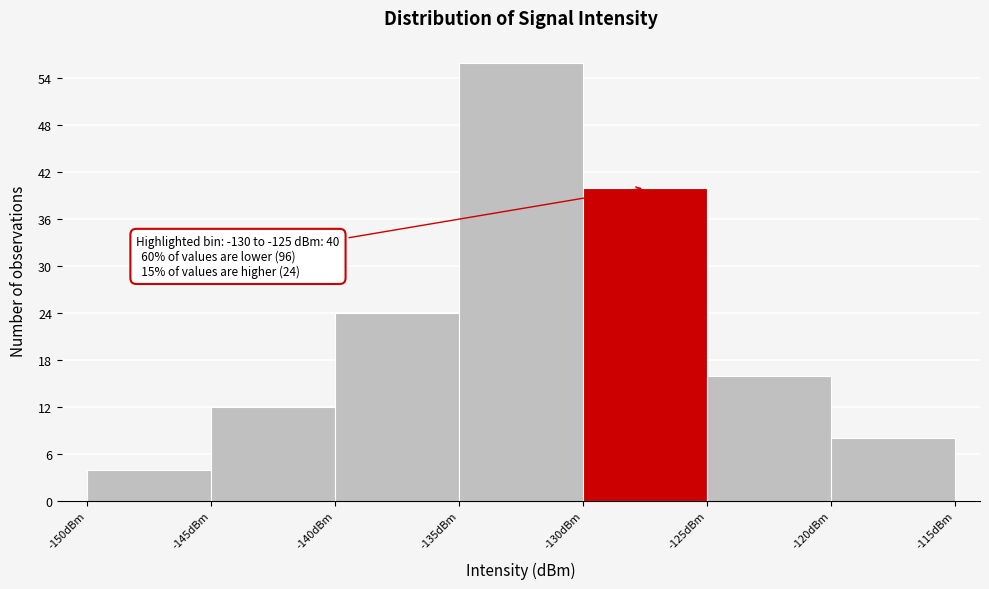

Over which range of the x-axis is the bar tallest?

-135 to -130